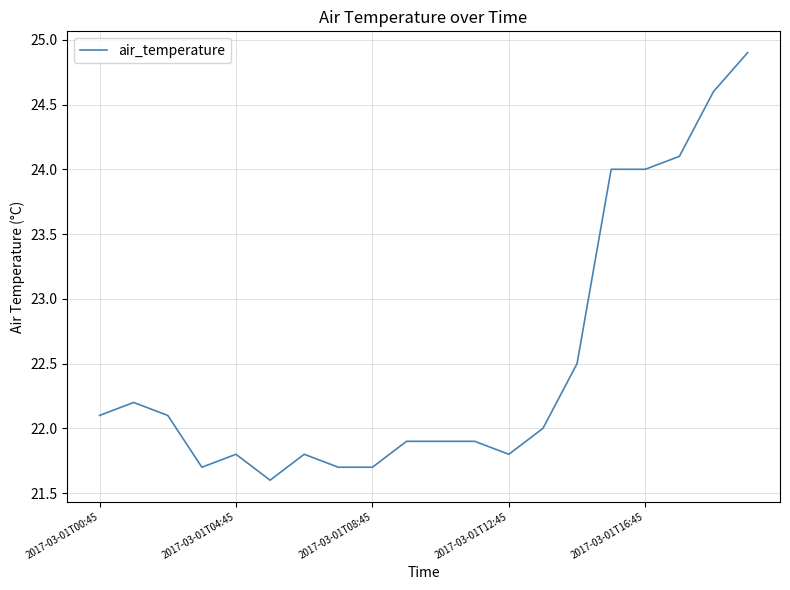

What is the maximum value shown in the chart?

24.9